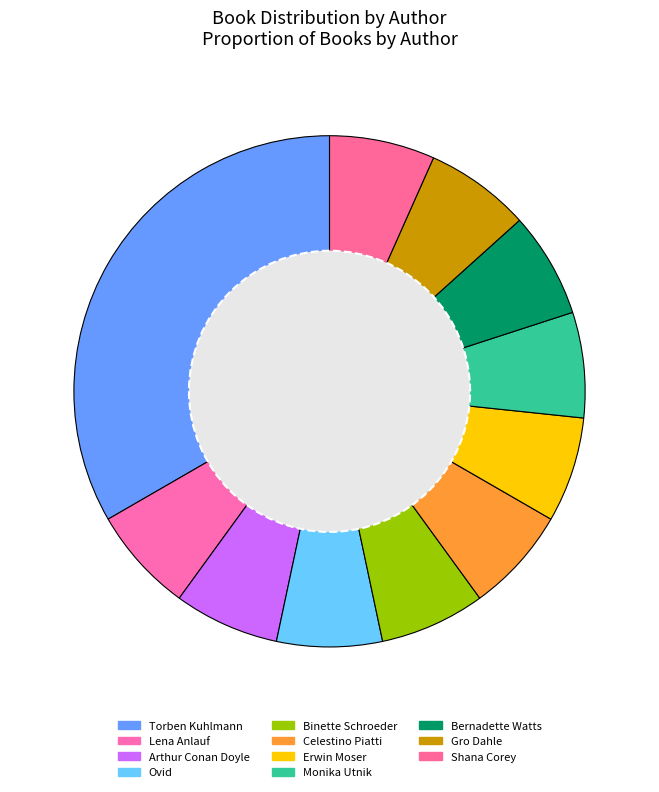

Which slice is the largest?

Torben Kuhlmann